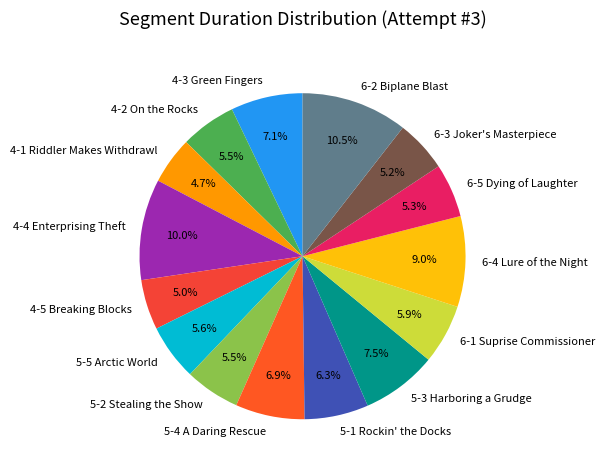

To the nearest percent, what is the average slice percentage?

7%